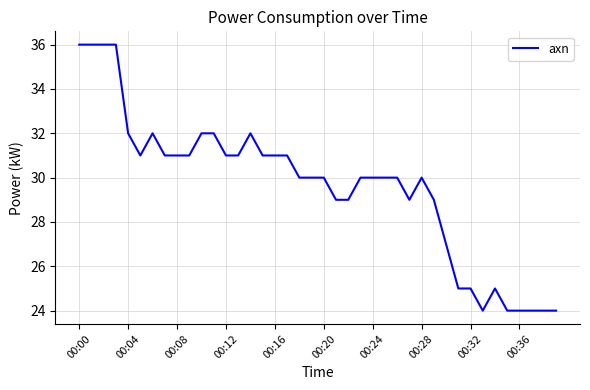

What is the greatest value displayed?

36